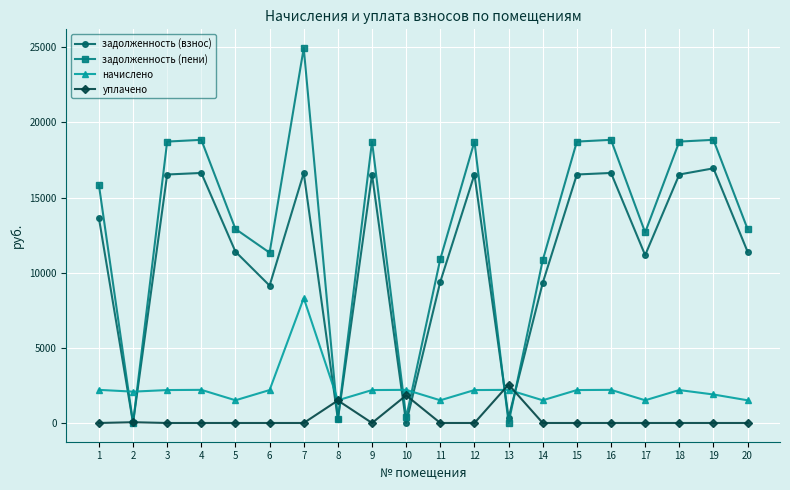

Which series has the widest spread of values?

задолженность (пени)